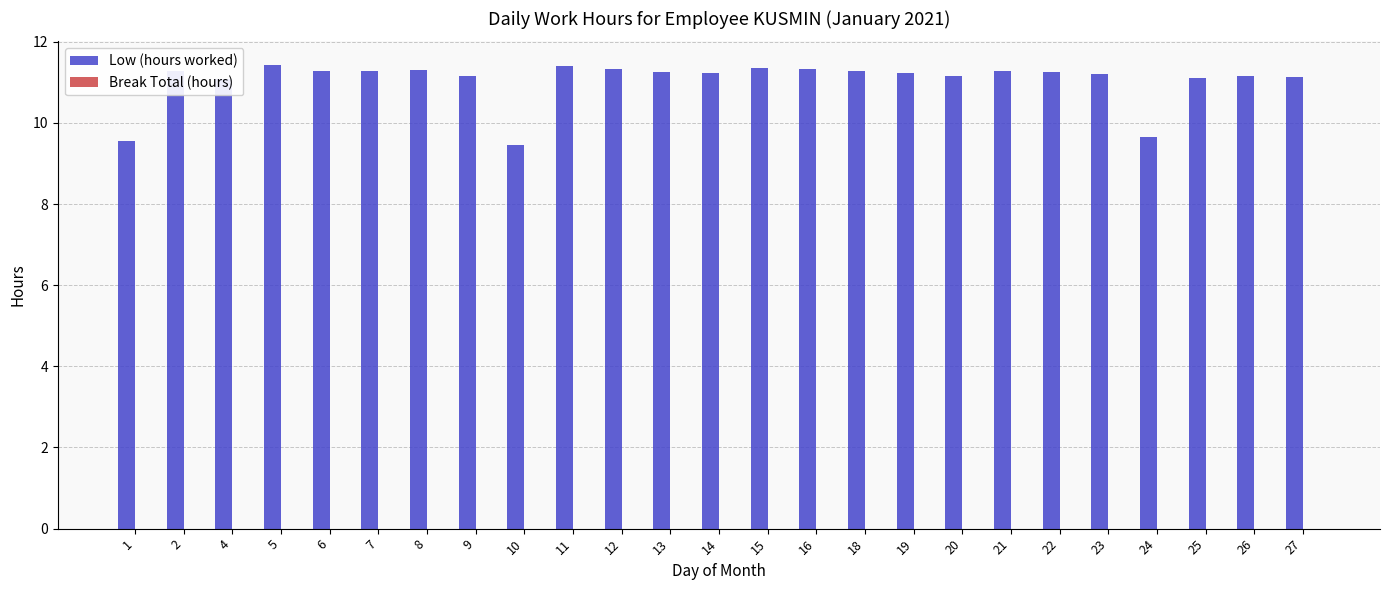

What is the sum of all values?

276.2